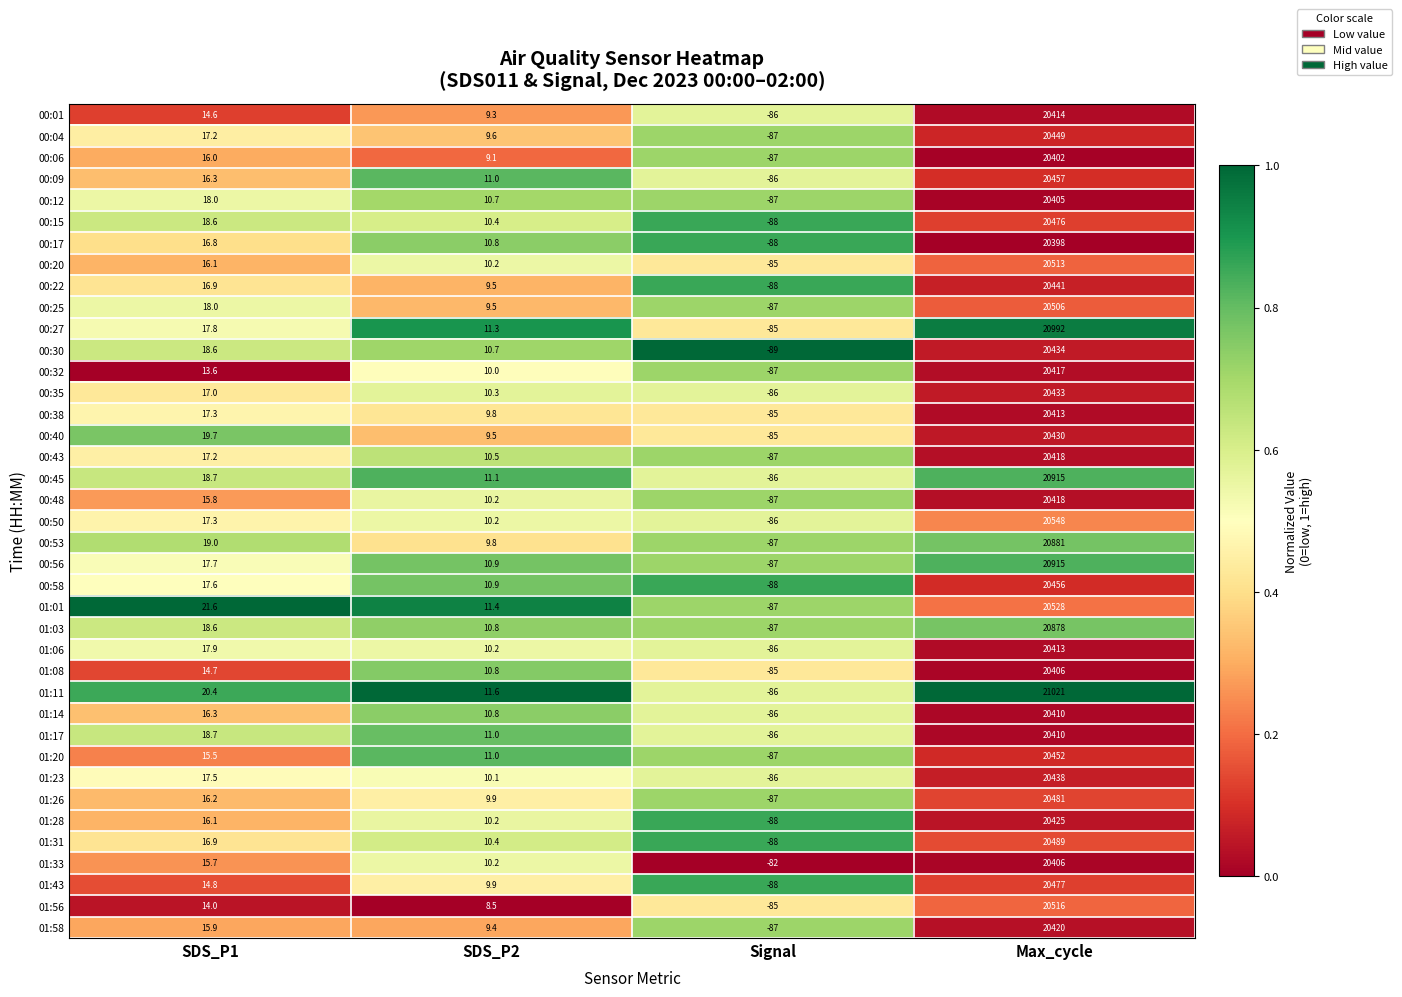

What is the sum of all 00:40 values?

20374.2